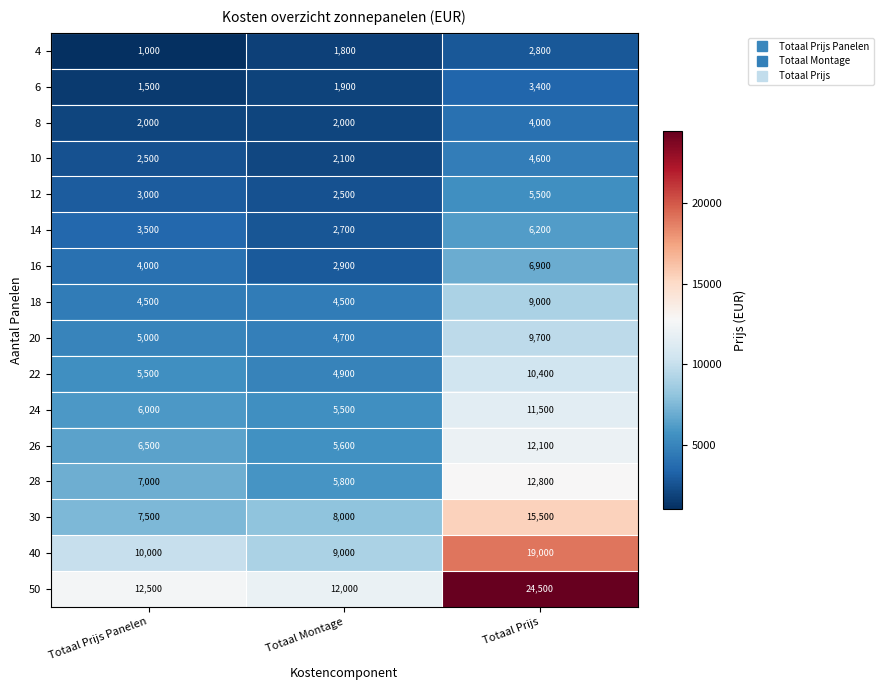

How many series are shown in this chart?

16